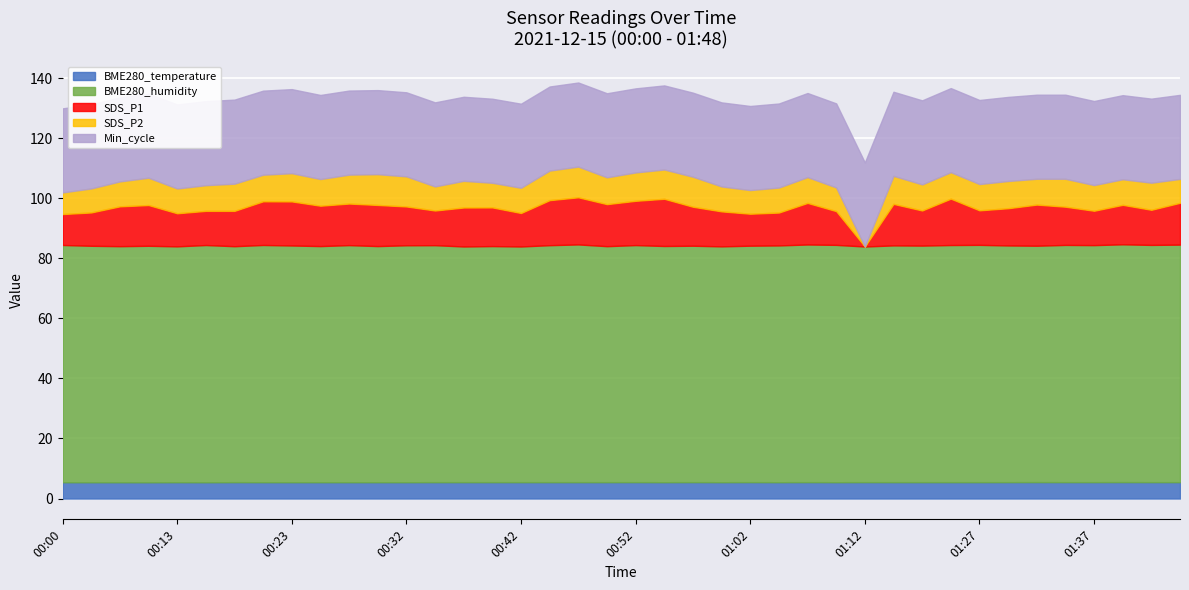

Which series has the largest total across all categories?

BME280_humidity